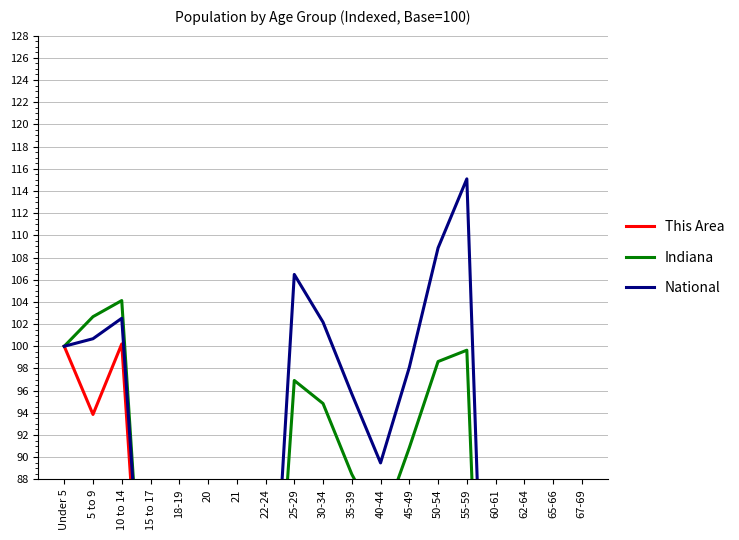

Where is National nearest to the value 68?

15 to 17